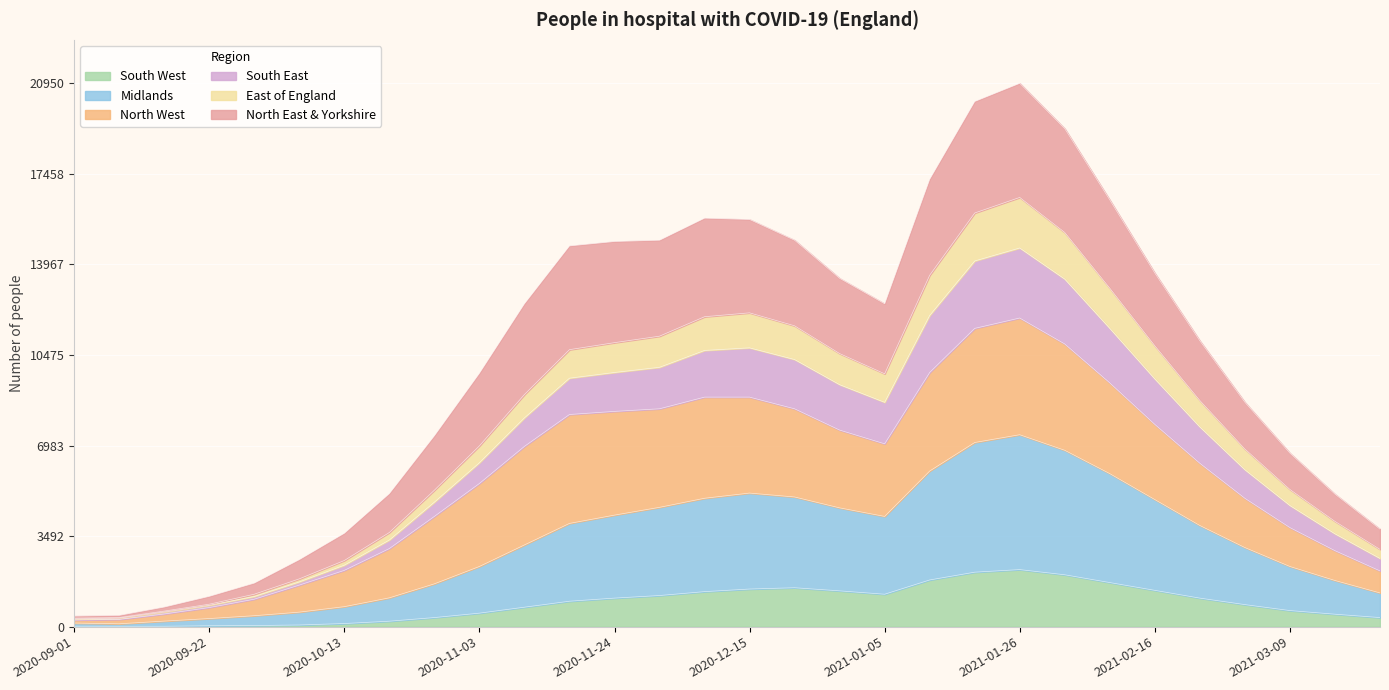

What is the highest value of the South West series?

2200